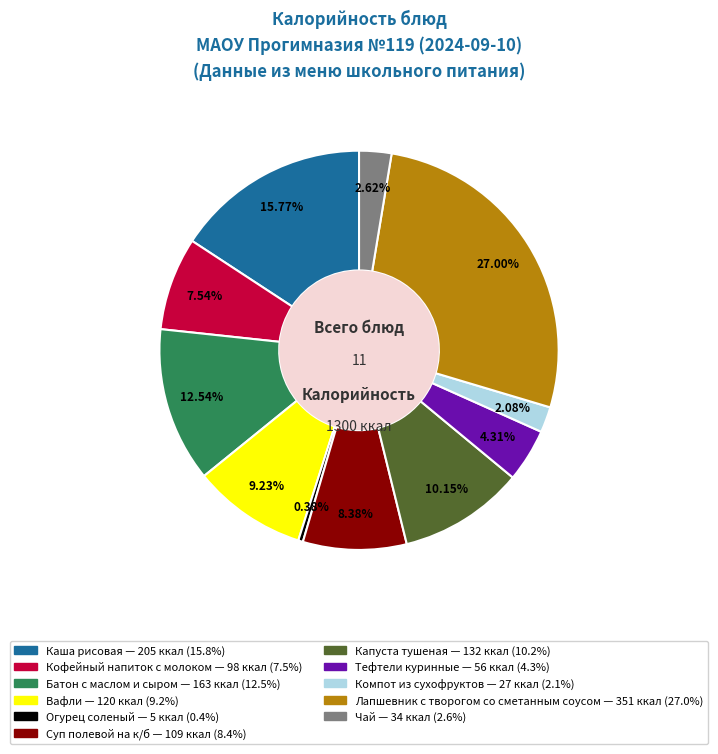

To the nearest percent, what is the difference between the largest and smallest slice percentages?

27%